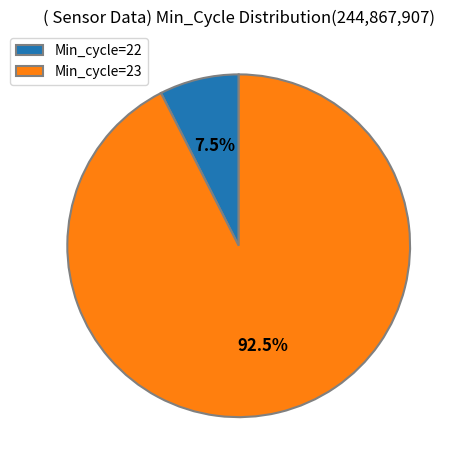

Which slice is the largest?

Min_cycle=23